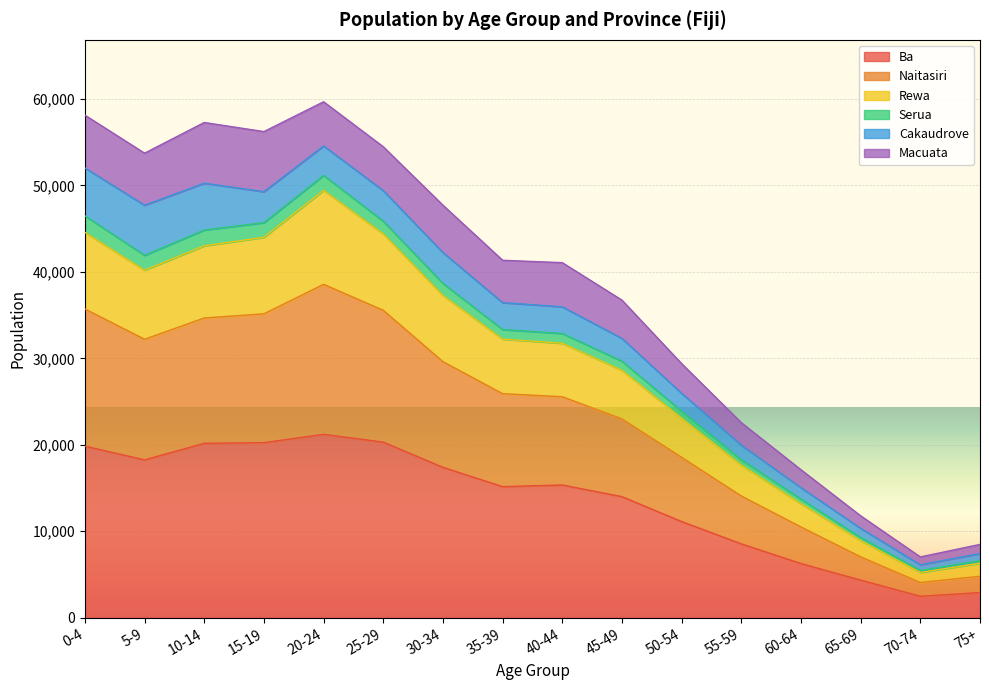

At which label does Naitasiri reach its minimum?

70-74